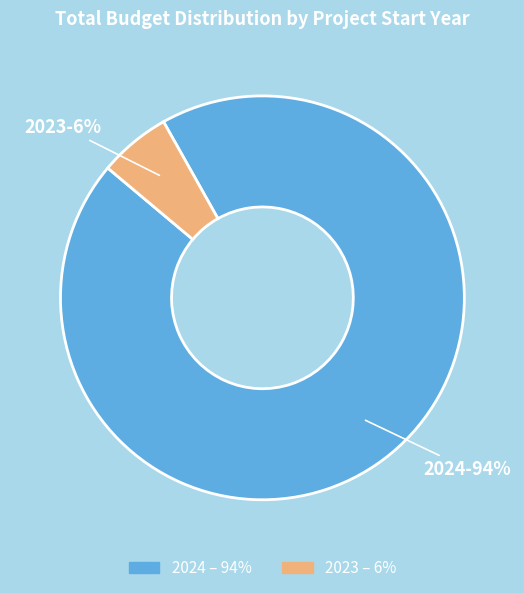

Is there any slice that represents more than half of the pie?

Yes